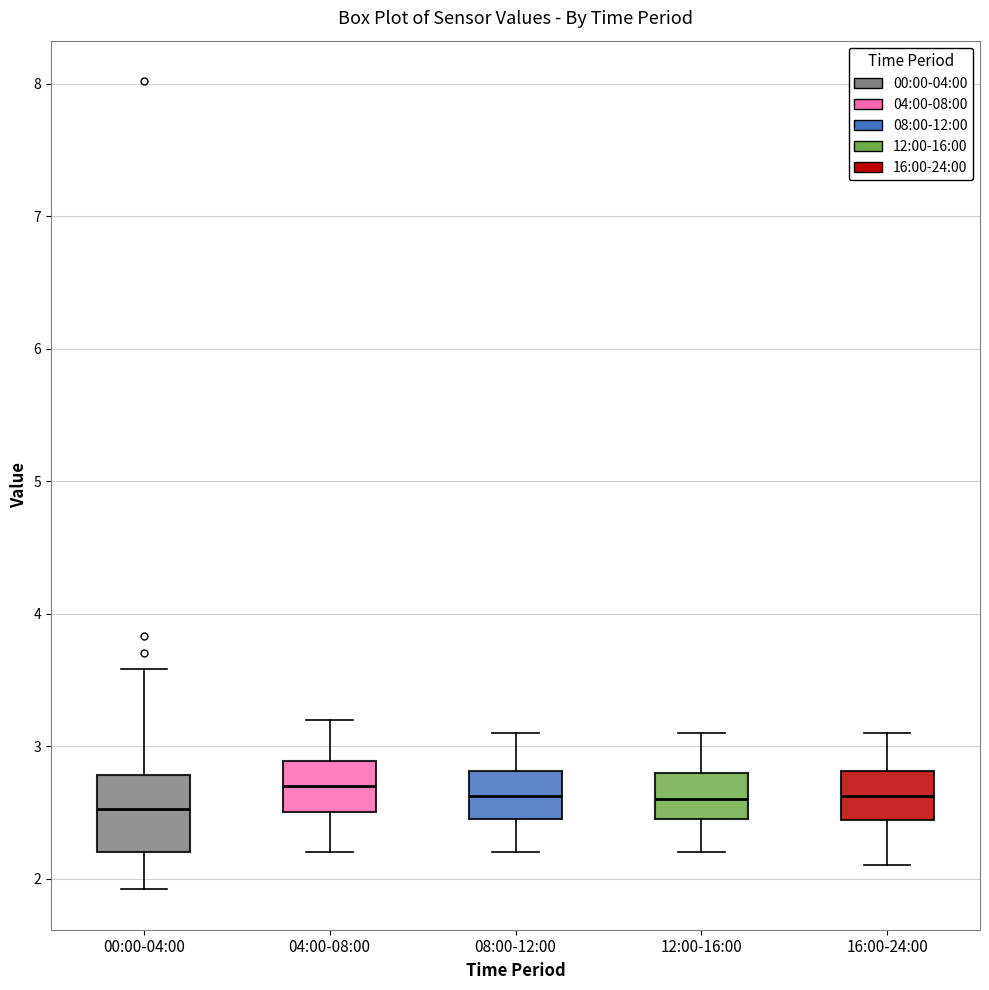

Reading left to right, transcribe this box plot: for each box, give where its median line is, the range the box spans, and where its two whiskers end, as read against the y-axis. The values are not printed on the chart, so give them approximately, as read against the axis.

00:00-04:00: median 2.5, box 2.2 to 2.8, whiskers 1.9 to 3.6
04:00-08:00: median 2.7, box 2.5 to 2.9, whiskers 2.2 to 3.2
08:00-12:00: median 2.6, box 2.5 to 2.8, whiskers 2.2 to 3.1
12:00-16:00: median 2.6, box 2.5 to 2.8, whiskers 2.2 to 3.1
16:00-24:00: median 2.6, box 2.4 to 2.8, whiskers 2.1 to 3.1